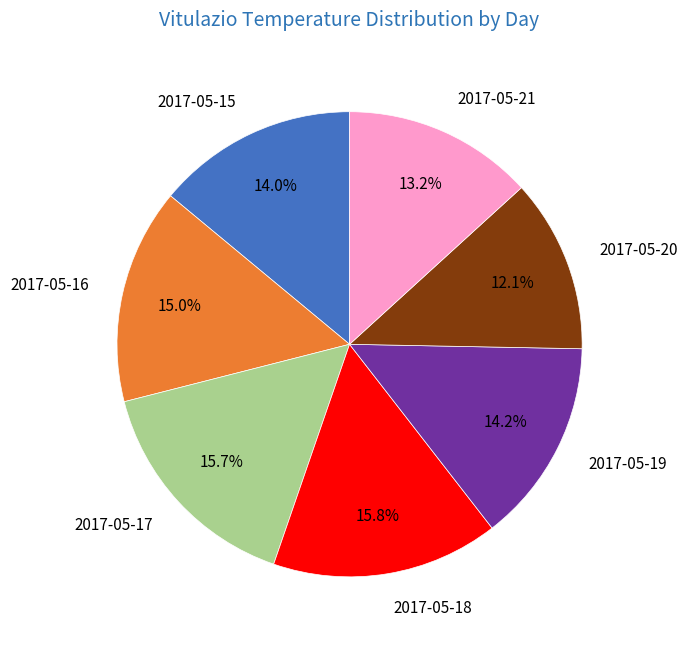

What percentage do 2017-05-21 and 2017-05-19 together represent?

27.4%